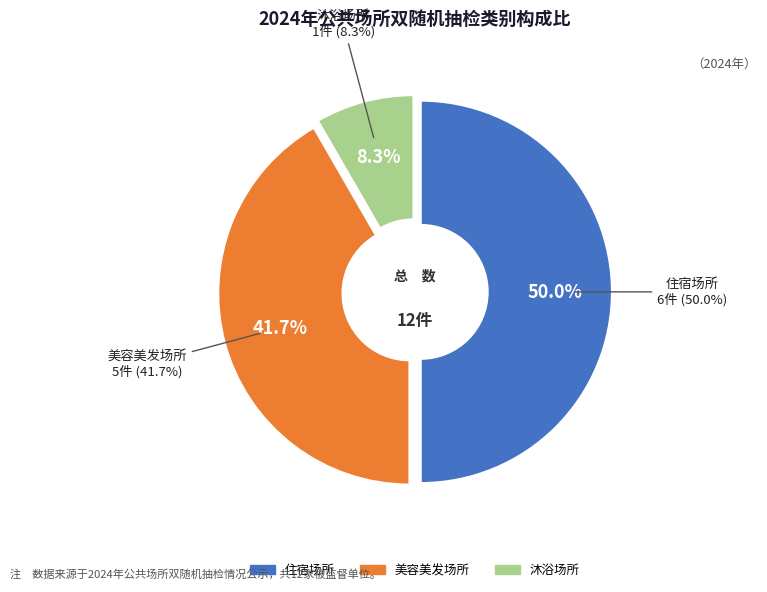

How many slices are in this pie chart?

3